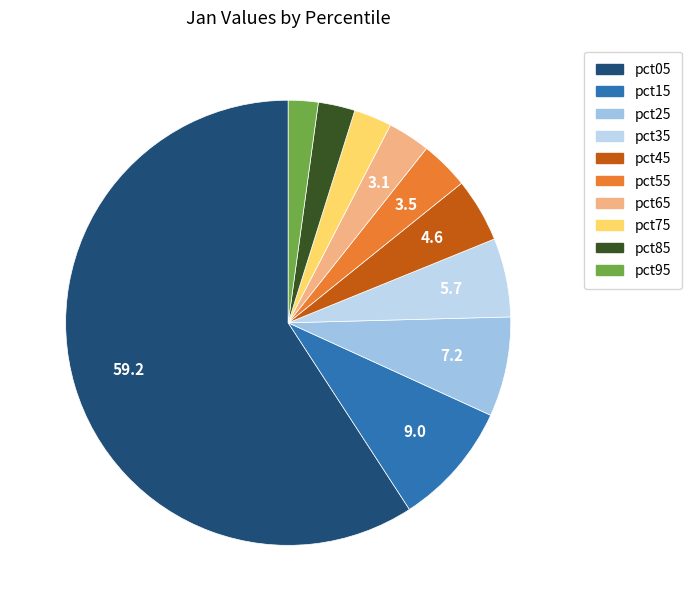

Which category has the smallest portion of the pie?

pct95